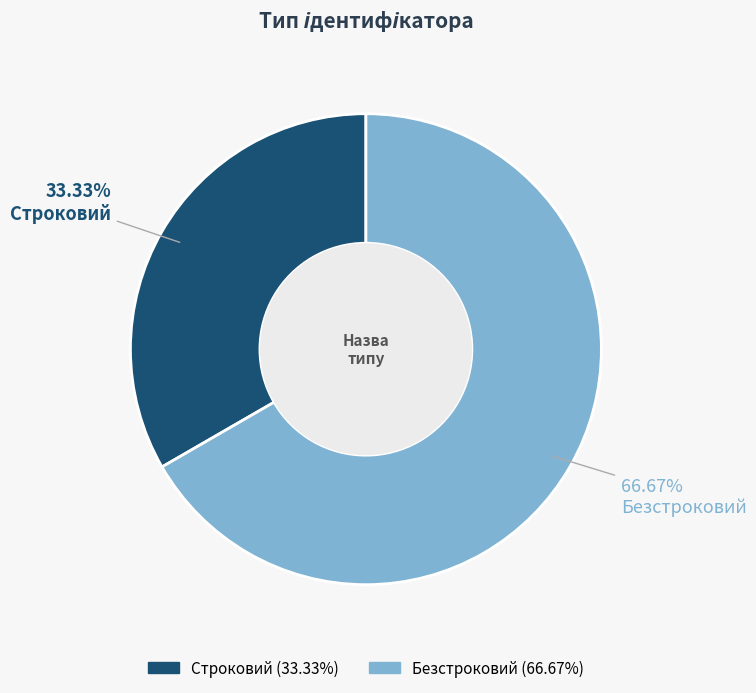

Which has a higher value, Безстроковий or Строковий?

Безстроковий